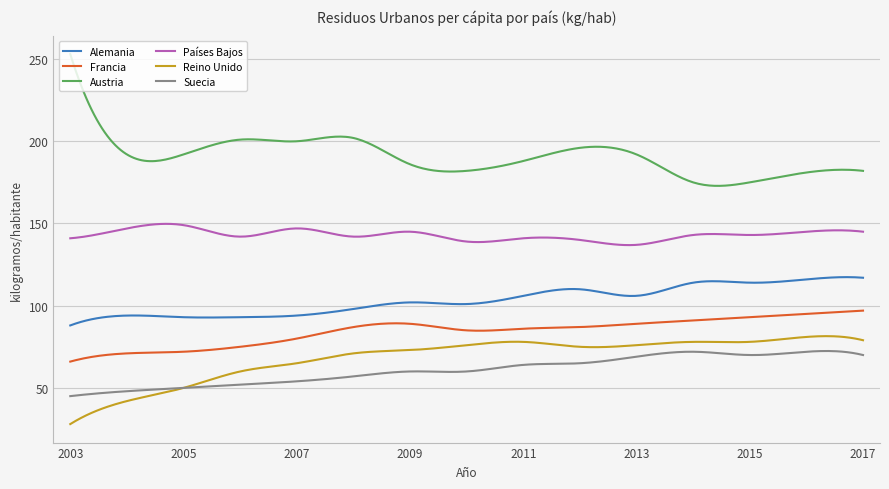

Which series has the largest range (max minus min)?

Austria